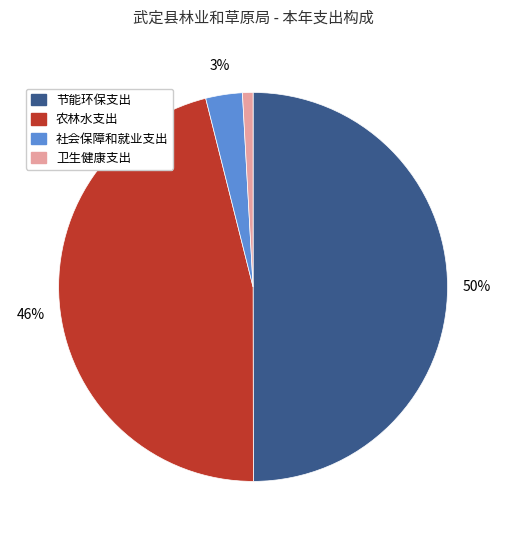

Which category has the biggest portion of the pie?

节能环保支出